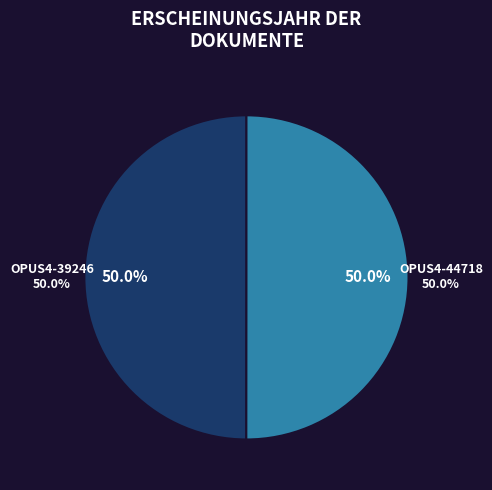

How much of the chart is everything except OPUS4-44718?

50.0%